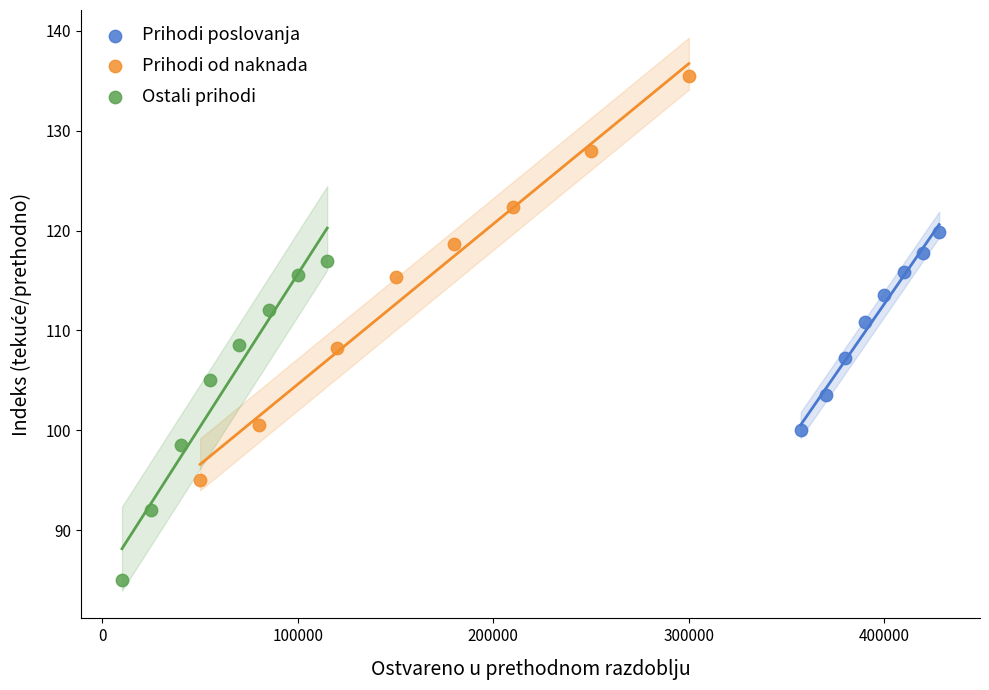

Which series contains the highest Y value?

Prihodi od naknada